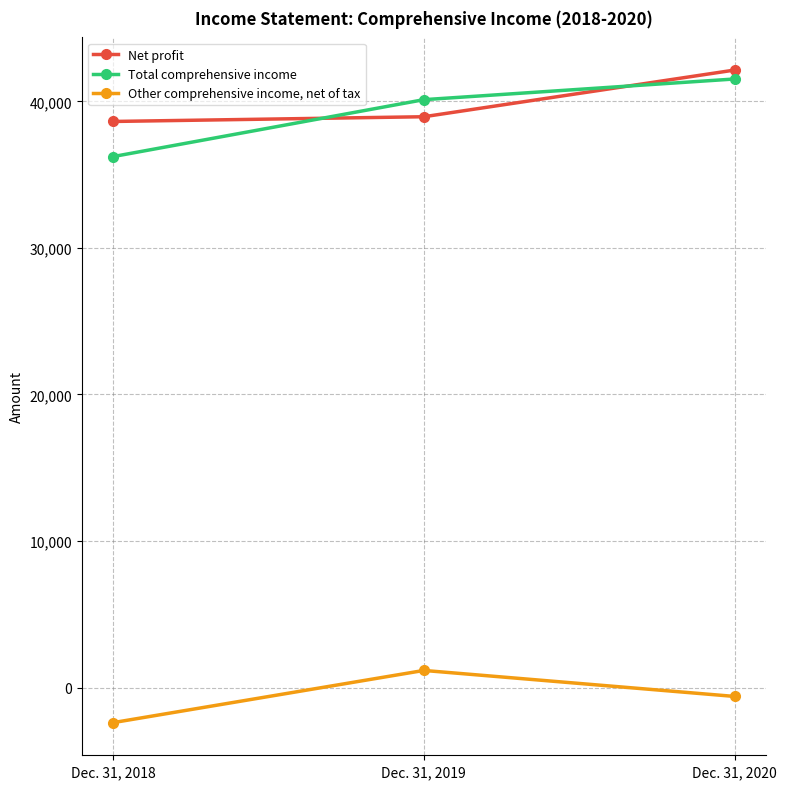

What is the difference between the highest and lowest values at Dec. 31, 2019?

38951